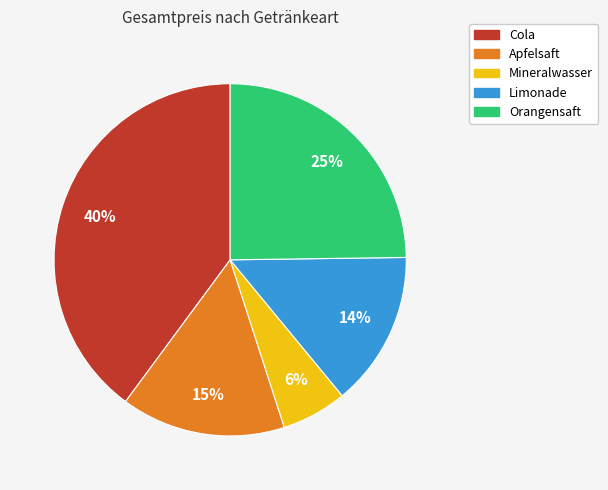

Is there a majority slice in this chart?

No